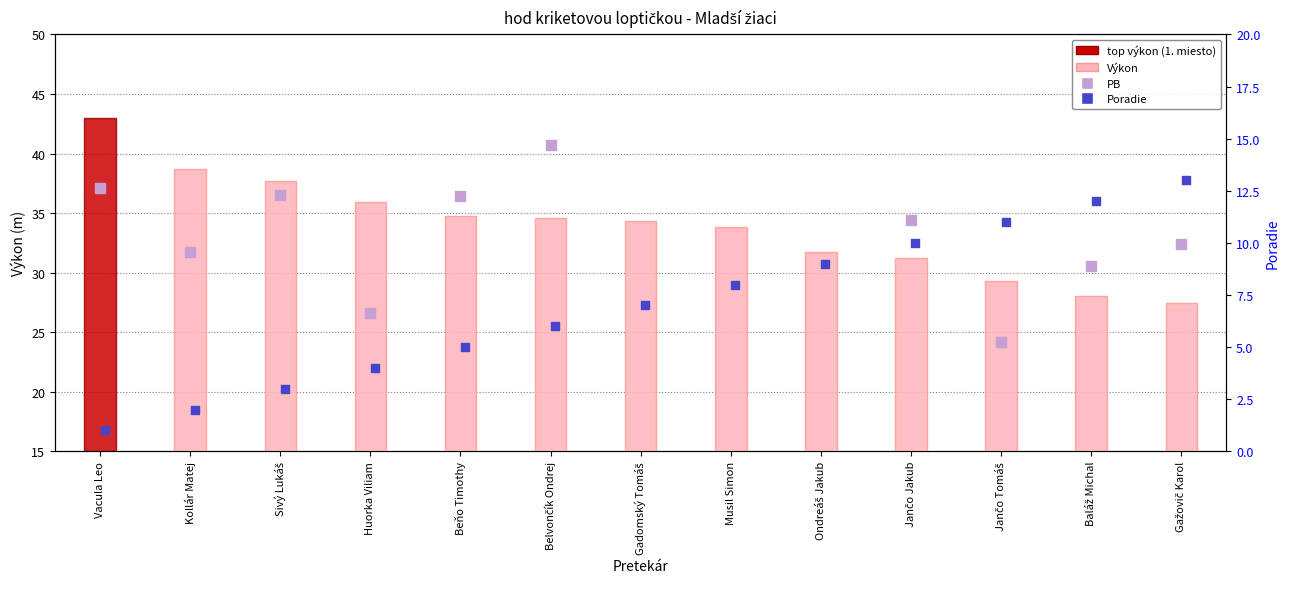

What are all the series names shown in the legend?

Výkon, PB, Poradie